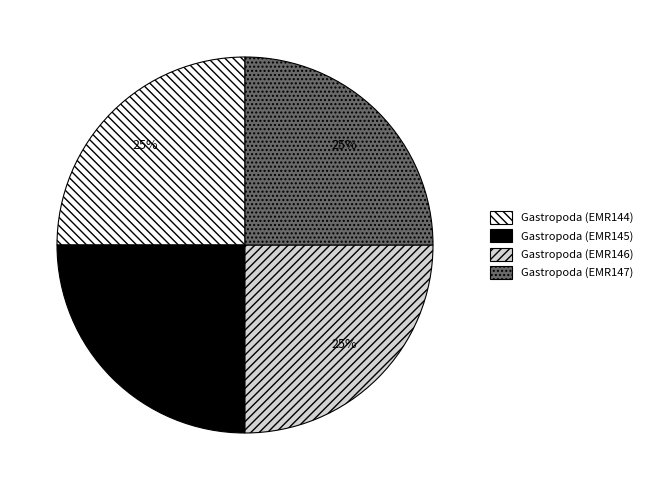

To the nearest percent, what portion does Gastropoda (EMR147) represent?

25%